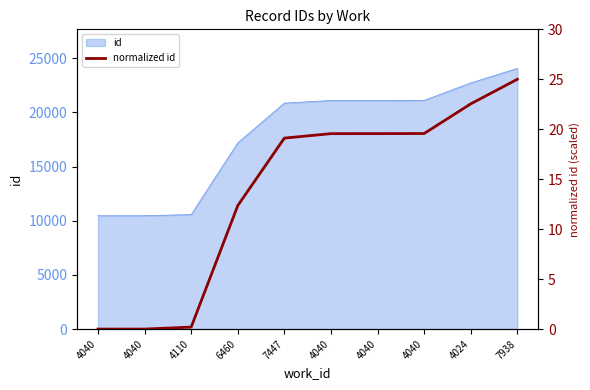

What is the difference between the second highest and second lowest values?

22.5